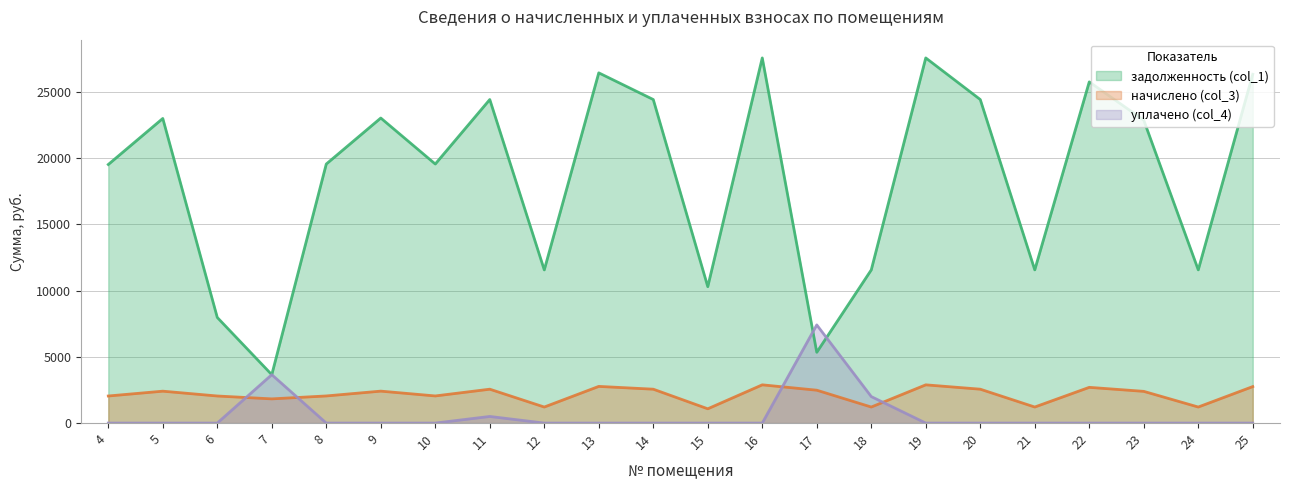

True or false: начислено (col_3) and уплачено (col_4) intersect in this chart.

True